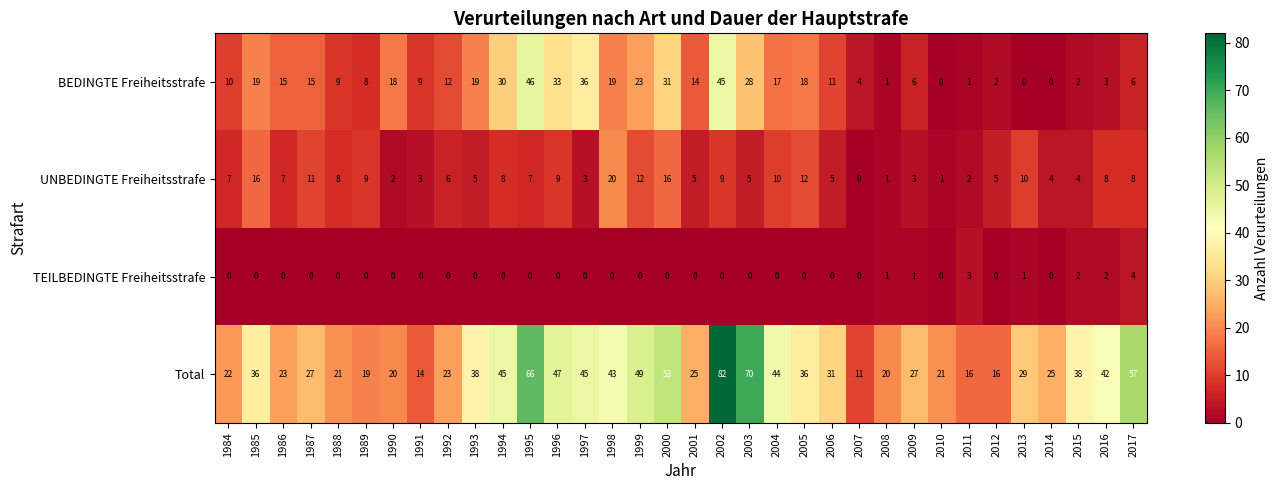

How many values in the UNBEDINGTE Freiheitsstrafe series are below 7?

16